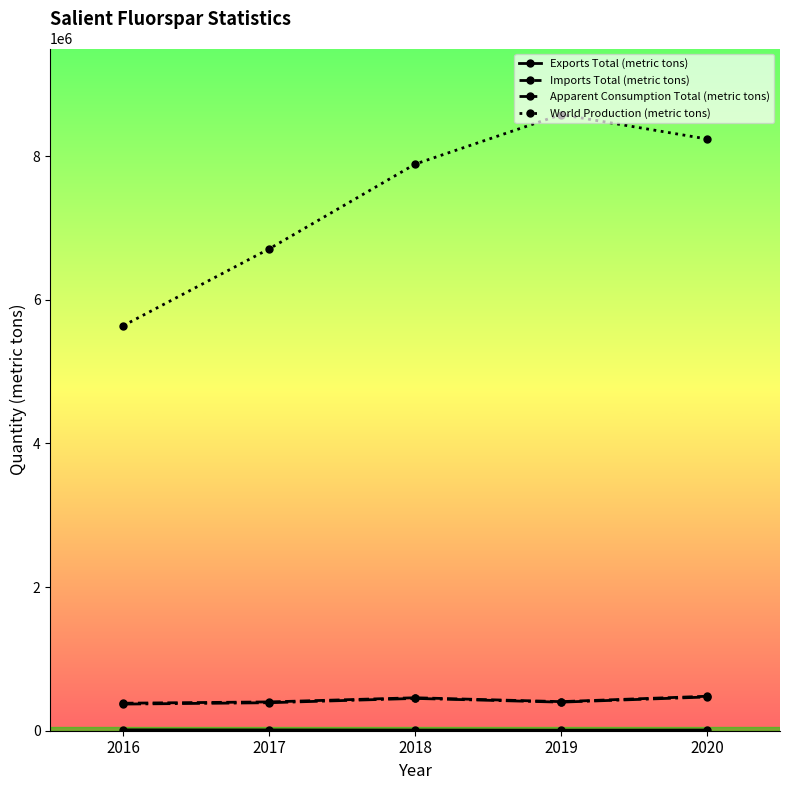

Between 2016 and 2017, which series saw the biggest shift?

World Production (metric tons)